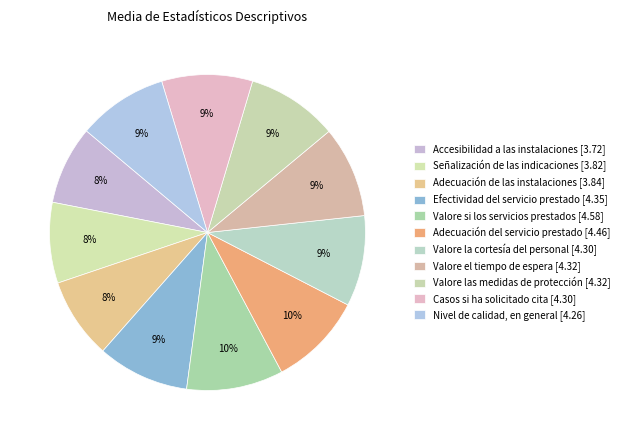

What is the largest slice in the pie chart?

Valore si los servicios prestados